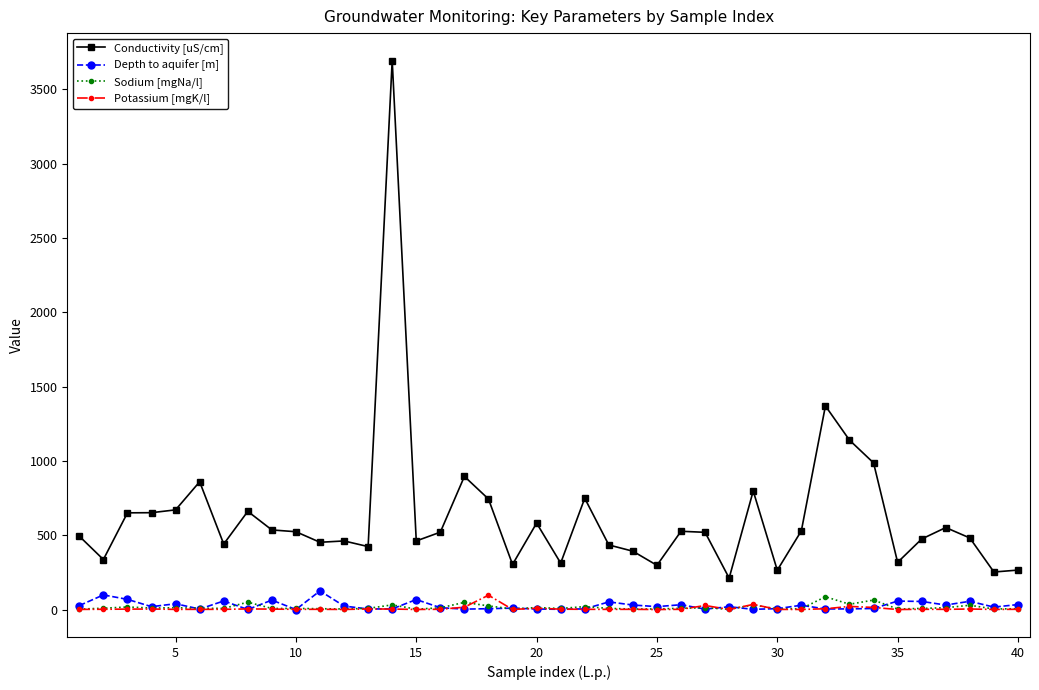

How many data points does each series have?

40